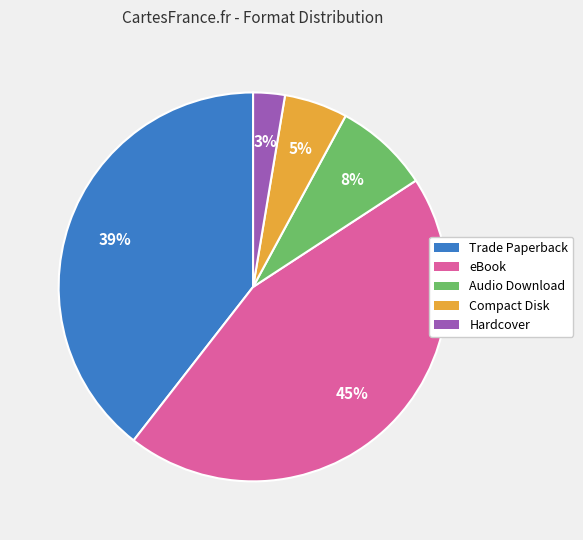

Which category has the smallest portion of the pie?

Hardcover